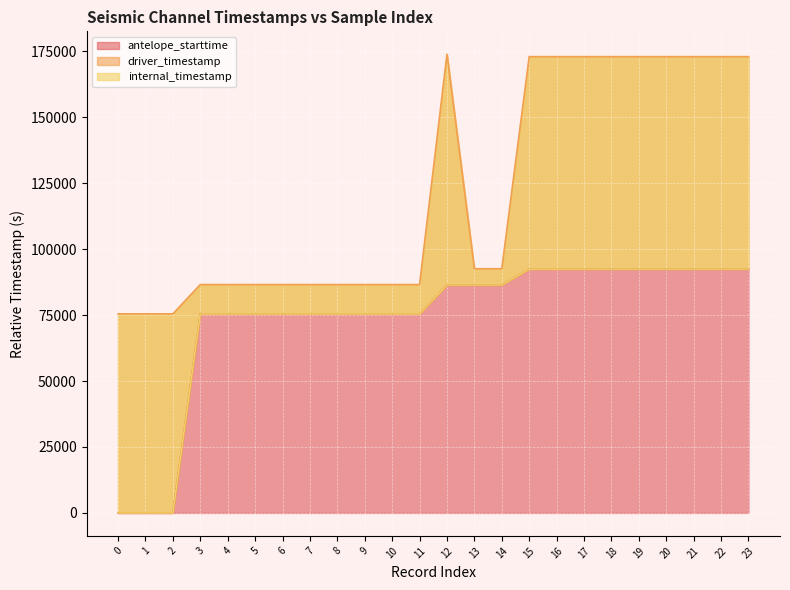

How many values in the internal_timestamp series are below 86400?

12